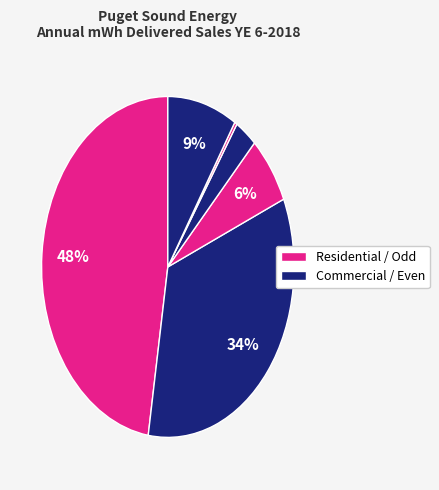

To the nearest percent, what is the average slice percentage?

17%